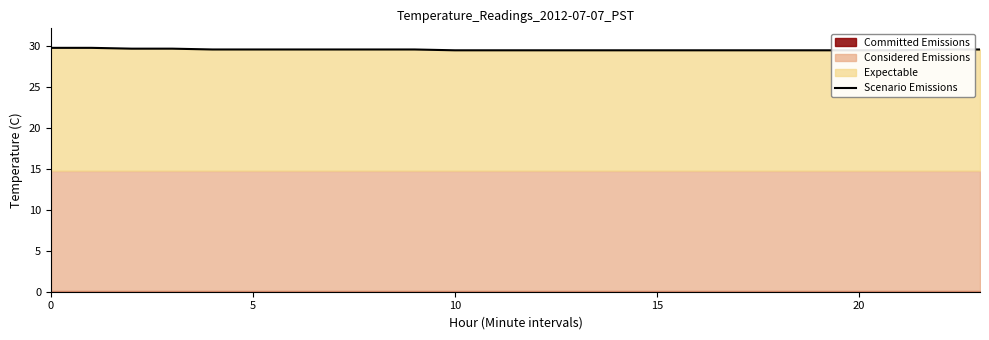

Does the chart display data point markers on the line(s)?

No